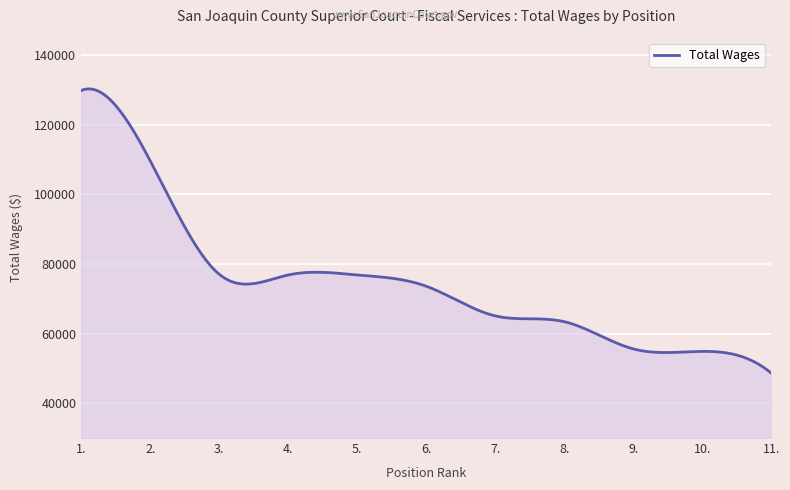

What is the smallest value displayed?

48640.0